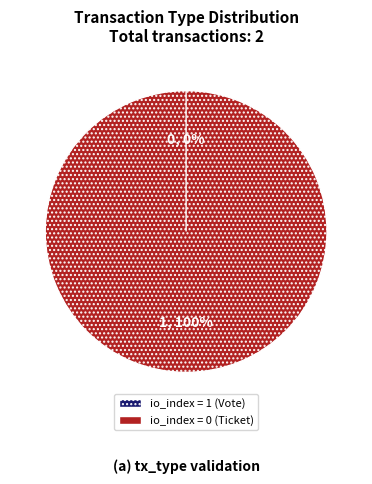

How many slices are in this pie chart?

2